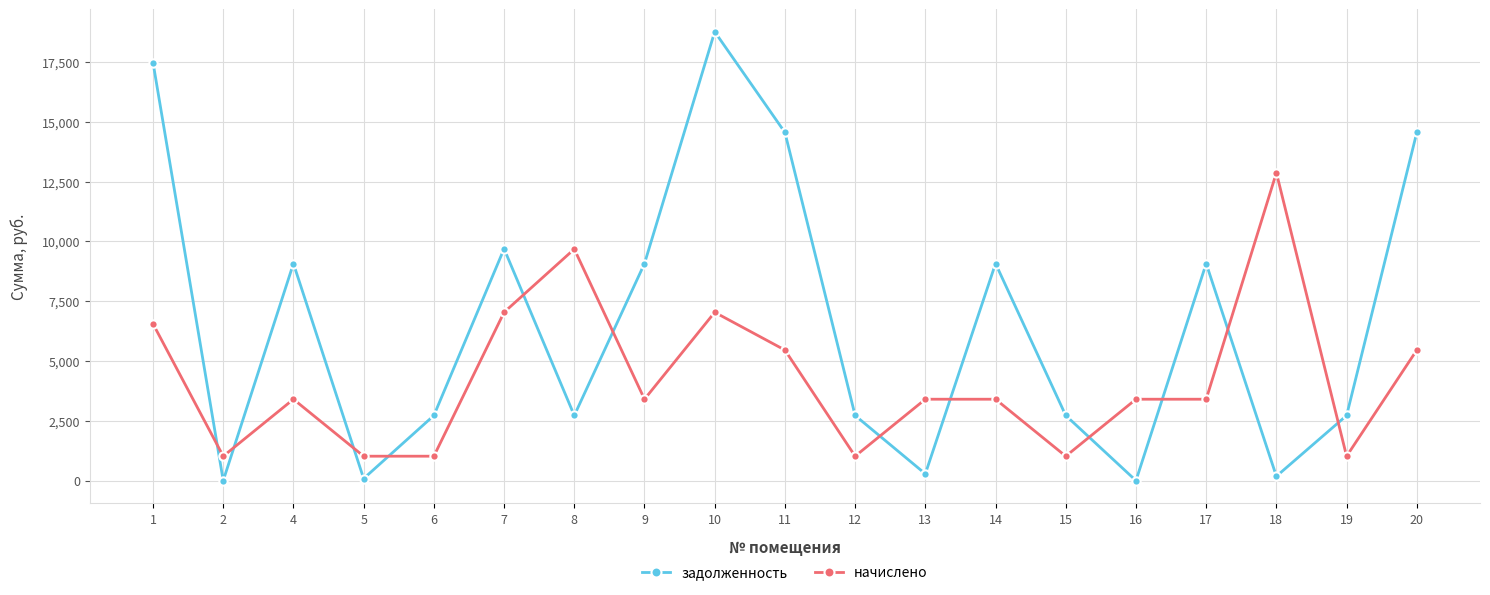

What is the value of the начислено point at the 16th from the left?

3402.0